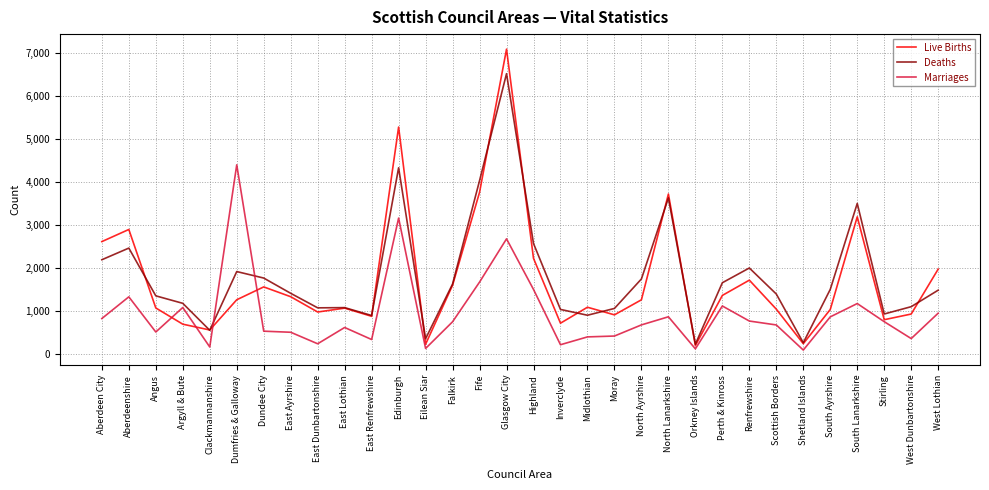

What is the difference between the highest and lowest values at North Lanarkshire?

2856